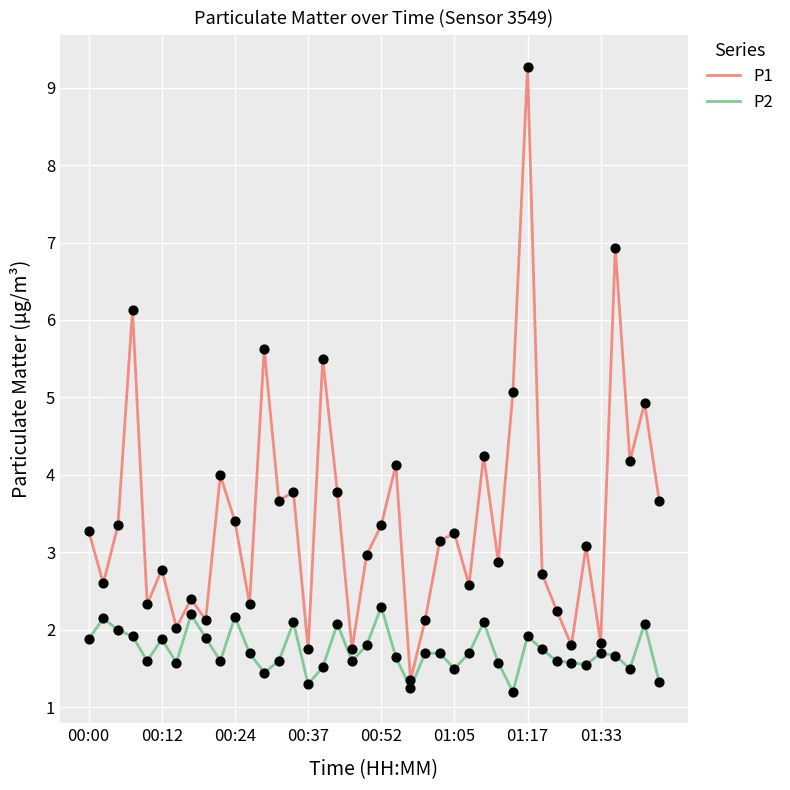

Which series has the largest total across all categories?

P1